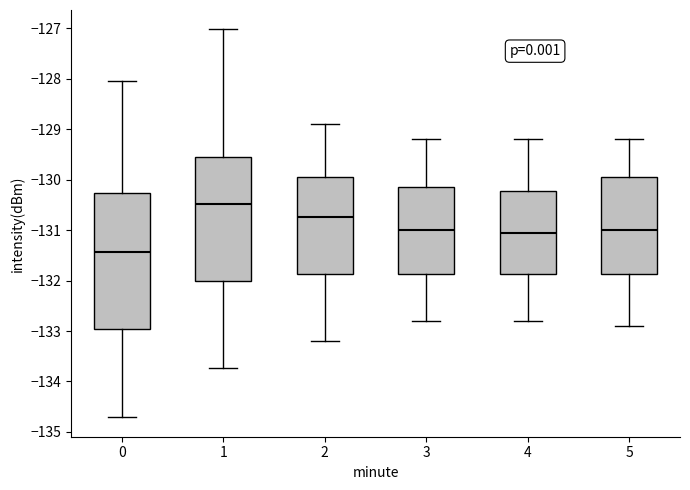

Which box is the tallest, from its lower edge to its upper edge?

0